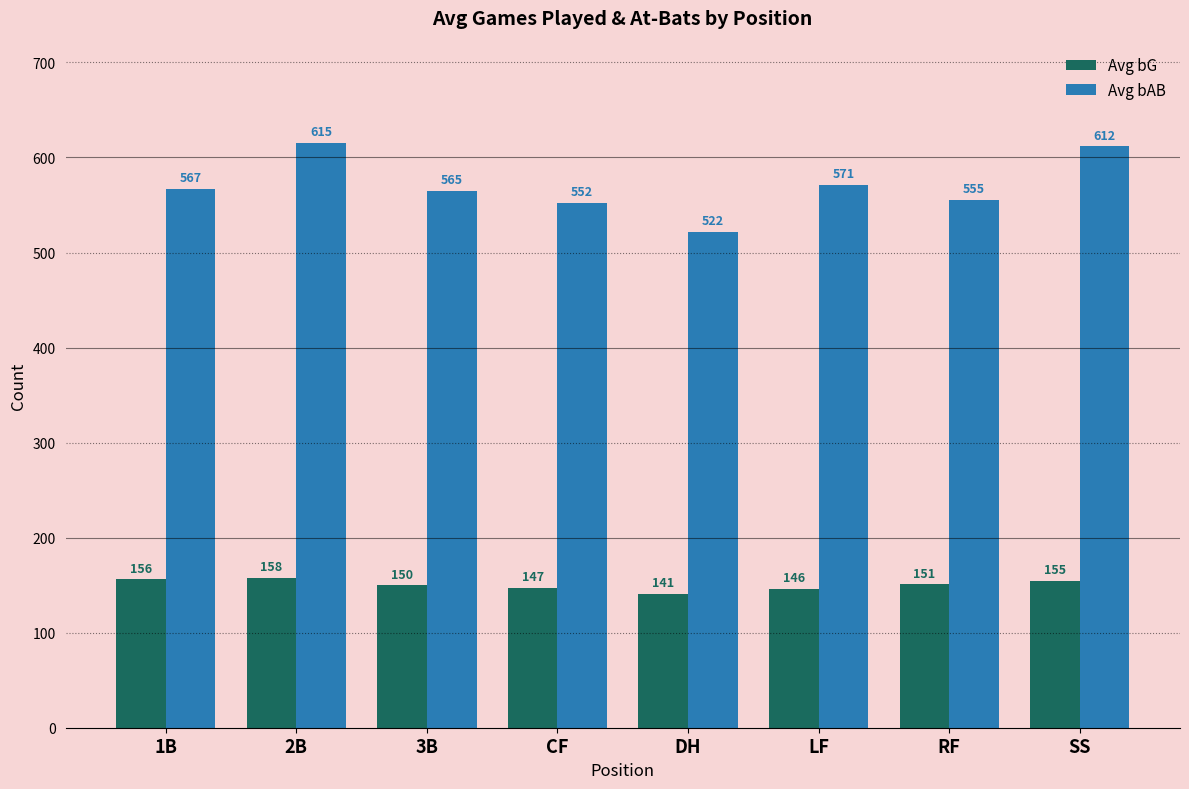

At which label does Avg bAB reach its peak?

2B